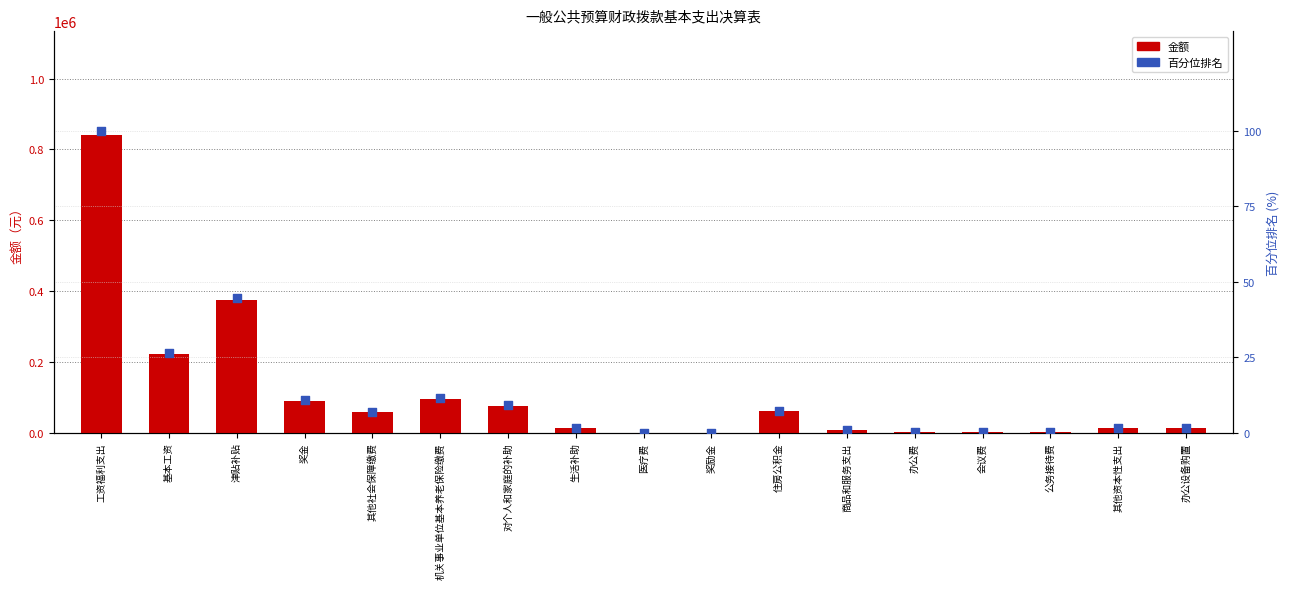

At which category is the sum across all series the highest?

工资福利支出